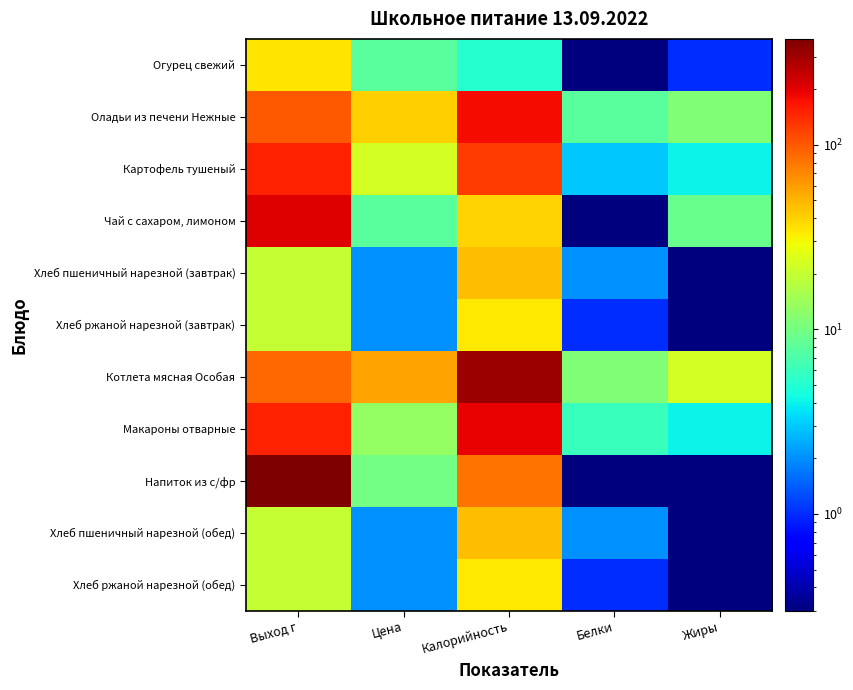

Between Цена and Калорийность, which is larger?

Цена